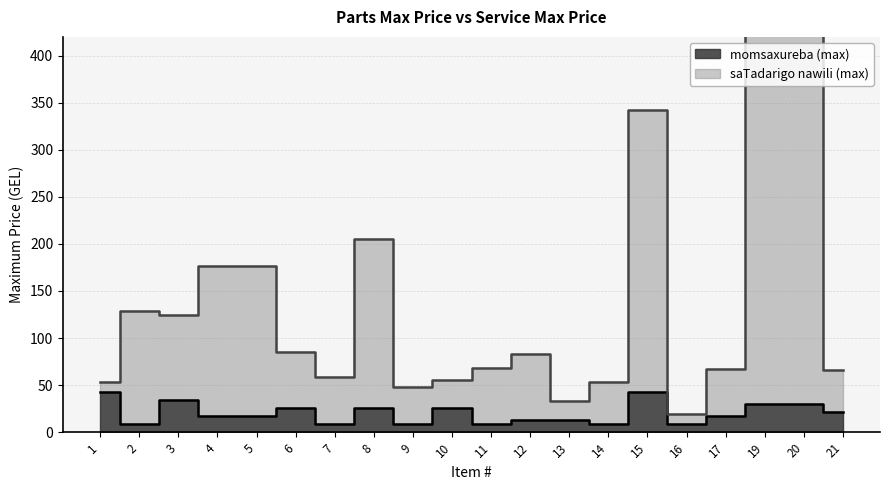

What is the value of the saTadarigo nawili (max) point at the 4th from the left?

177.0